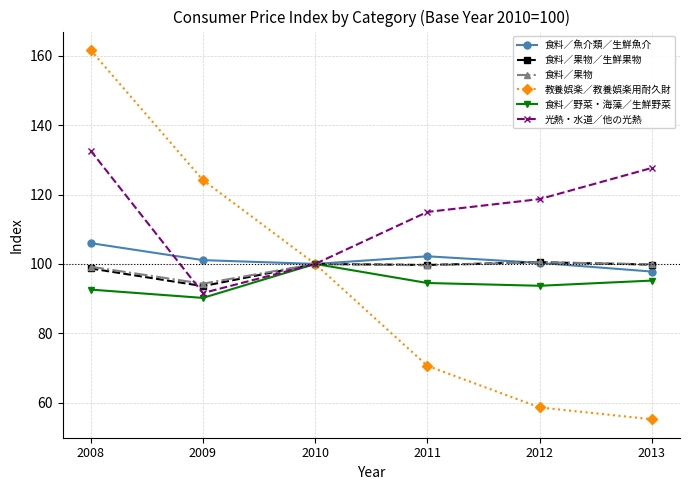

List the labels in order of 光熱・水道／他の光熱 value, smallest first.

2009, 2010, 2011, 2012, 2013, 2008